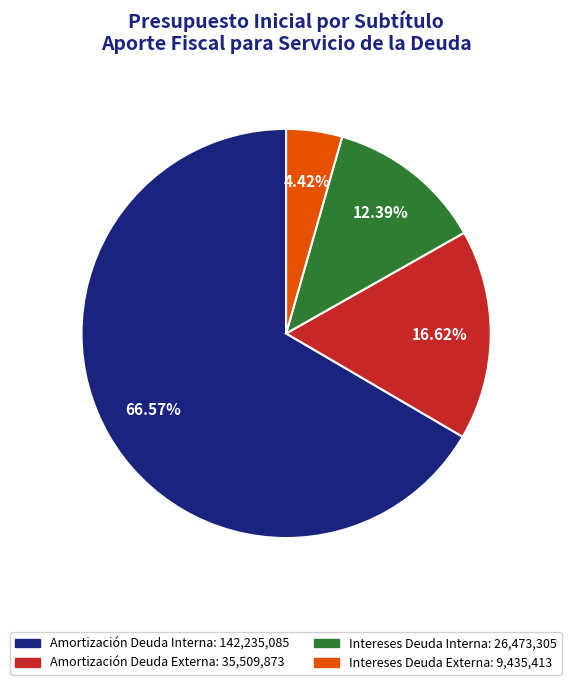

What is the smallest slice in the pie chart?

Intereses Deuda Externa